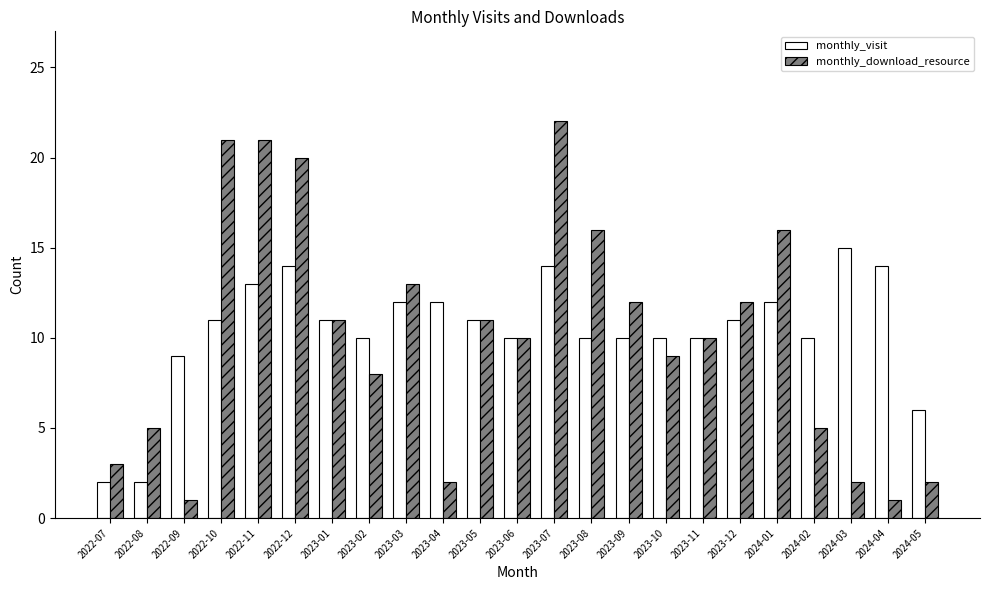

Reading left to right, transcribe all the data shown in this chart.

monthly_visit: 2	2	9	11	13	14	11	10	12	12	11	10	14	10	10	10	10	11	12	10	15	14	6
monthly_download_resource: 3	5	1	21	21	20	11	8	13	2	11	10	22	16	12	9	10	12	16	5	2	1	2